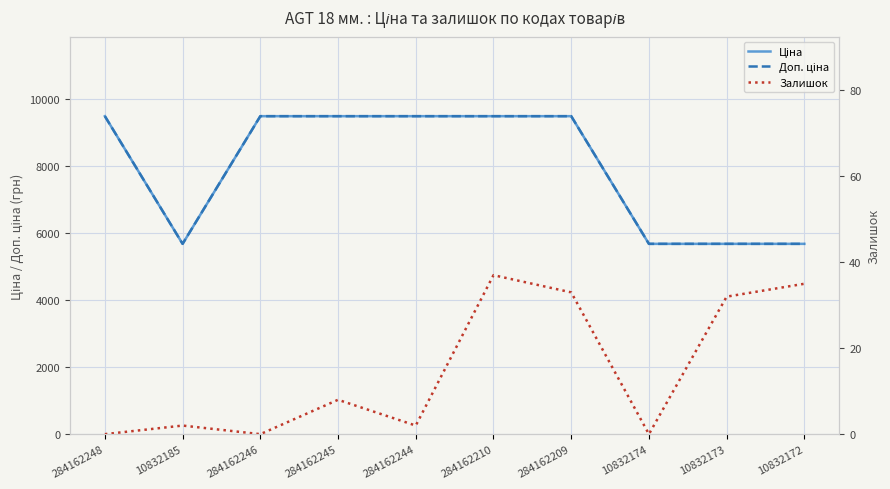

Which series has the widest spread of values?

Ціна